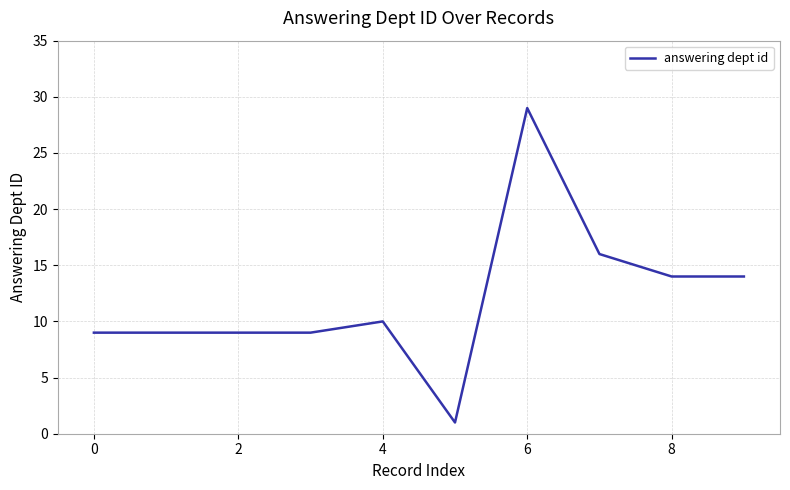

What is the maximum value shown in the chart?

29